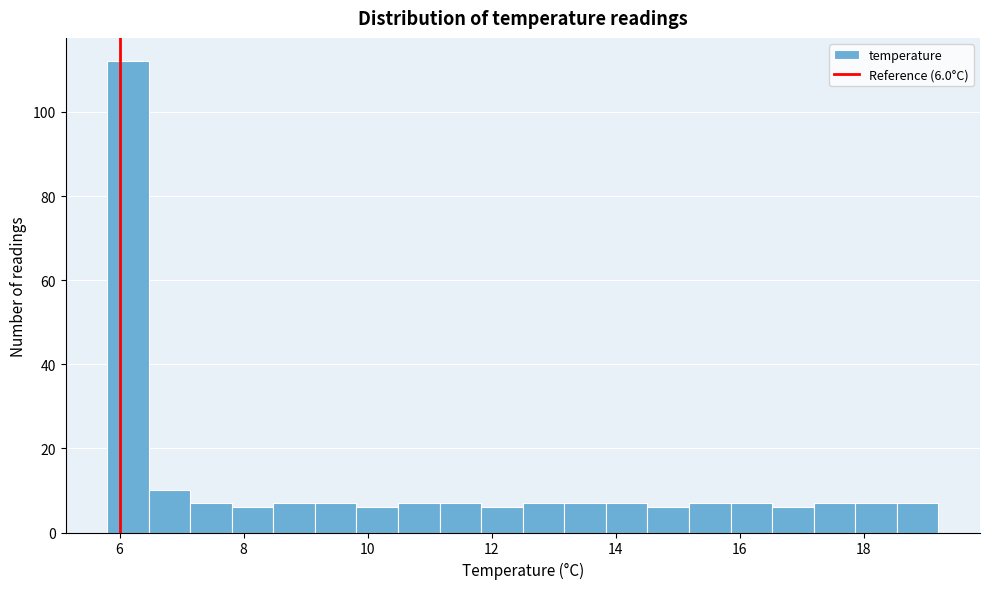

Read against the x-axis, roughly where is the centre of the tallest bar?

6.2